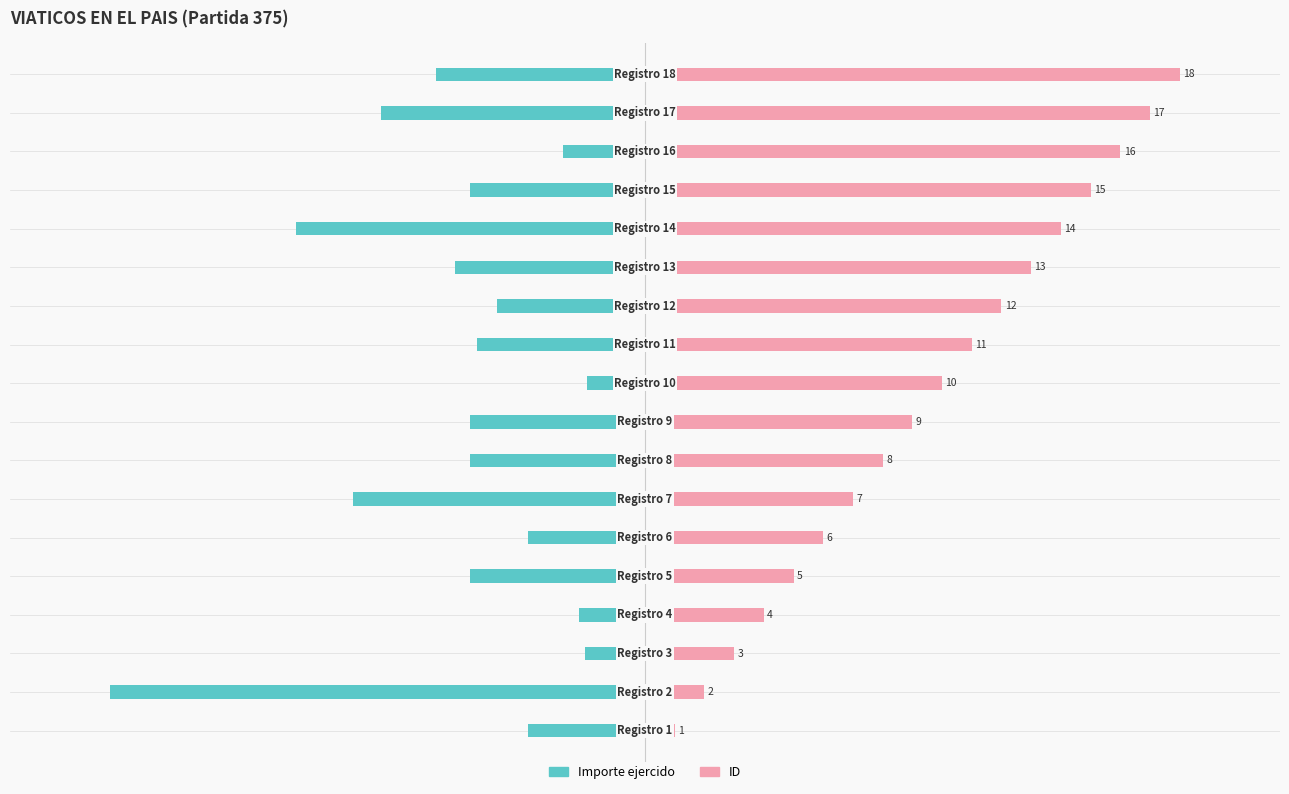

True or false: ID has a value of 5.2 at −25.

False